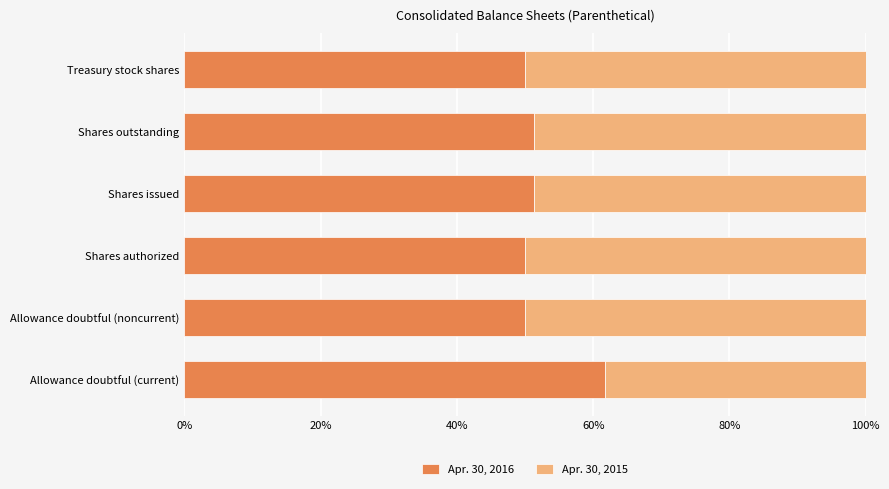

What is the approximate value of Apr. 30, 2016 at Shares outstanding?

51.3